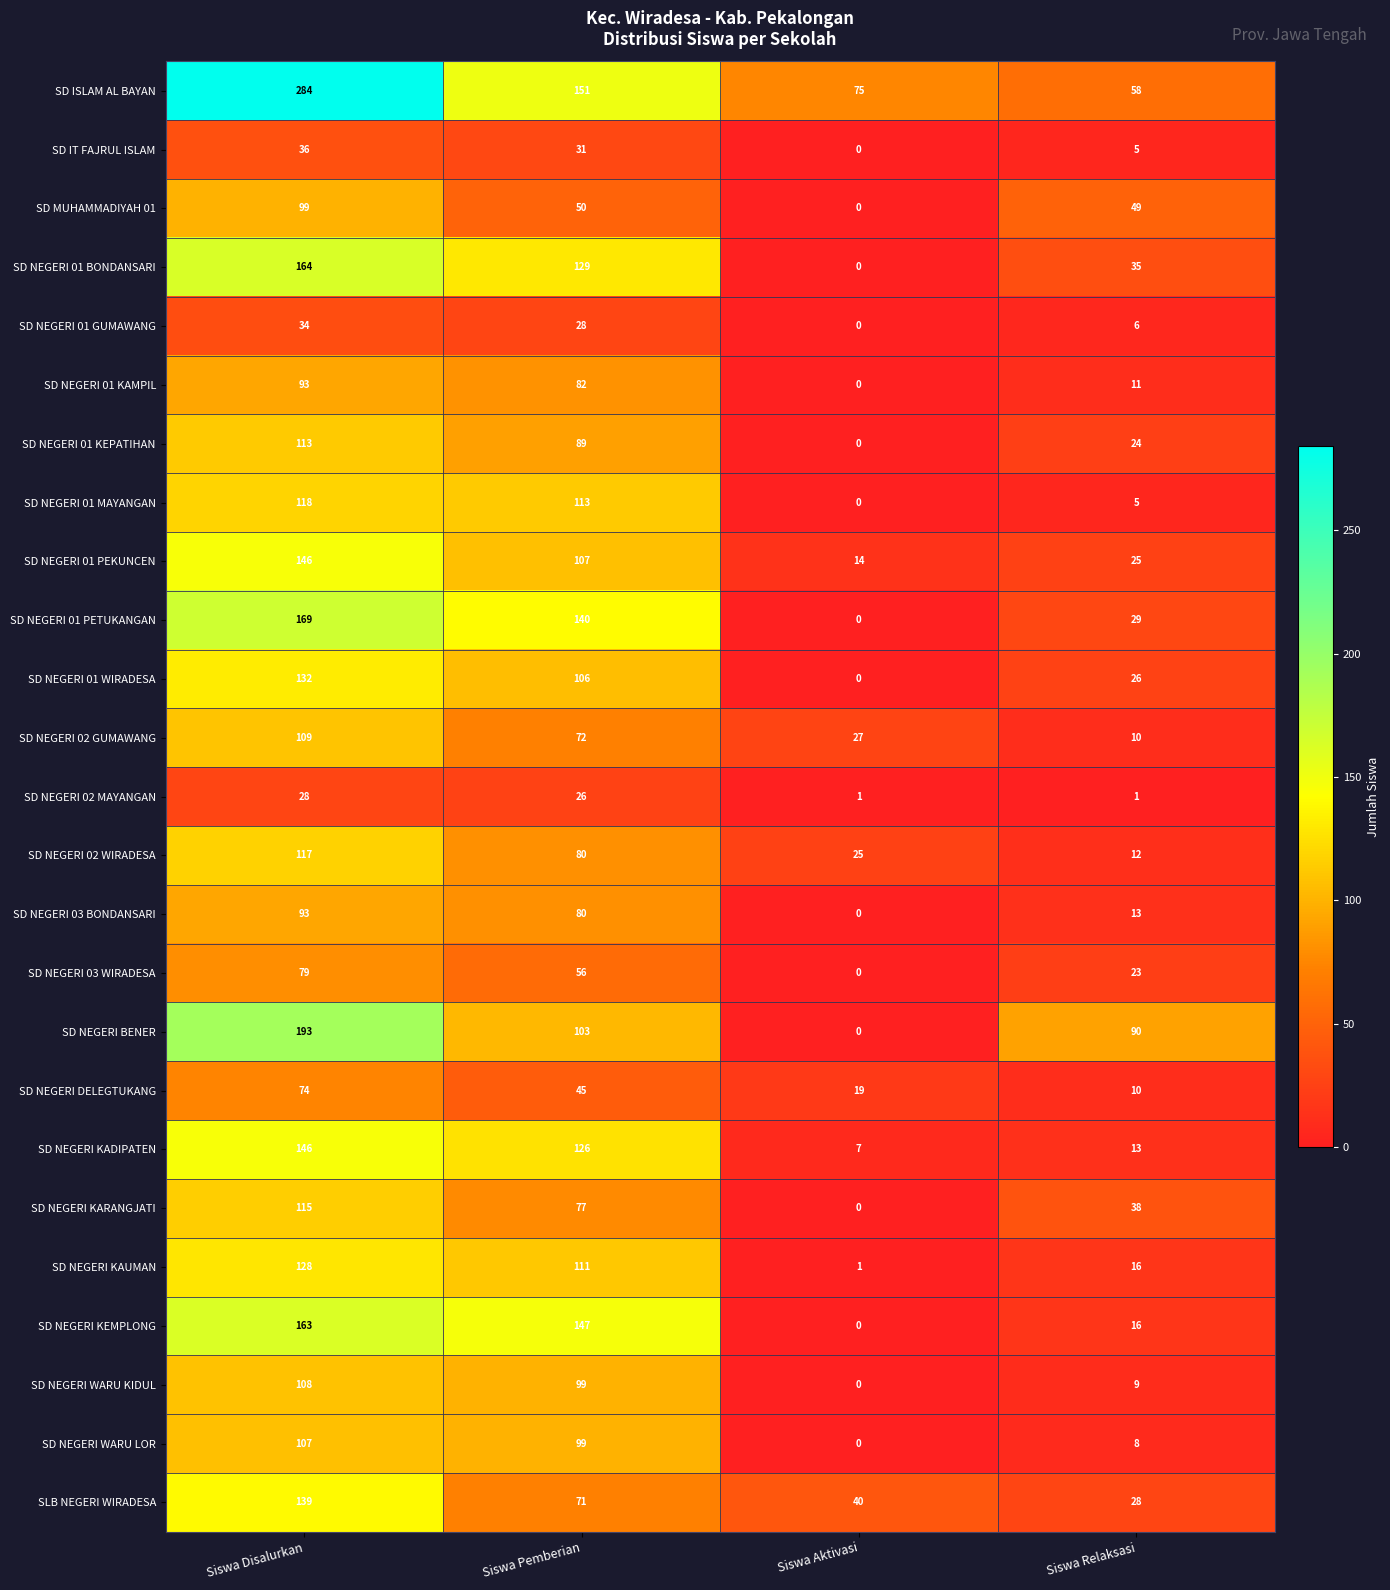

At how many categories does at least one series exceed 41?

4